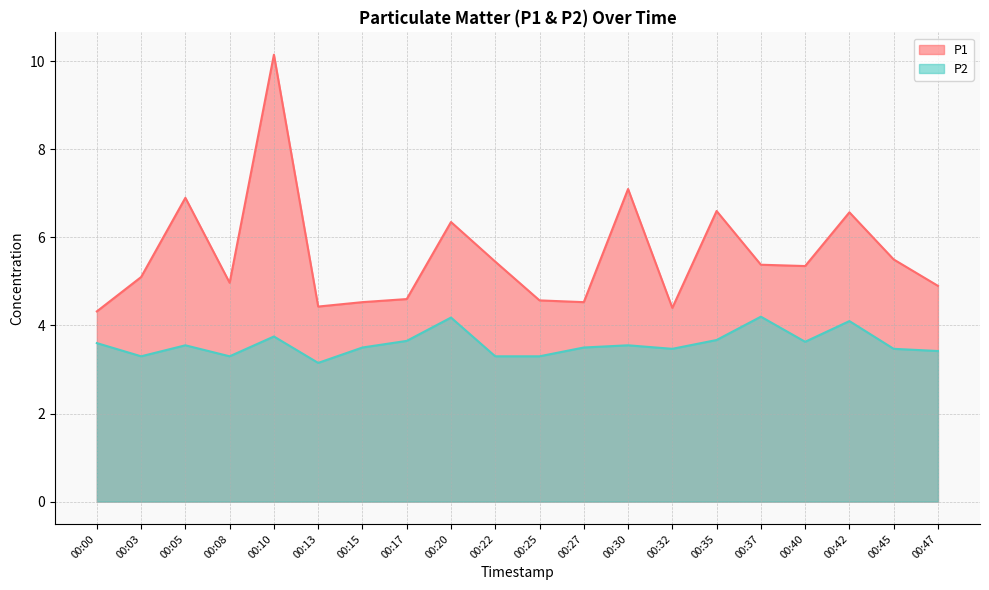

At how many categories does at least one series exceed 10?

1